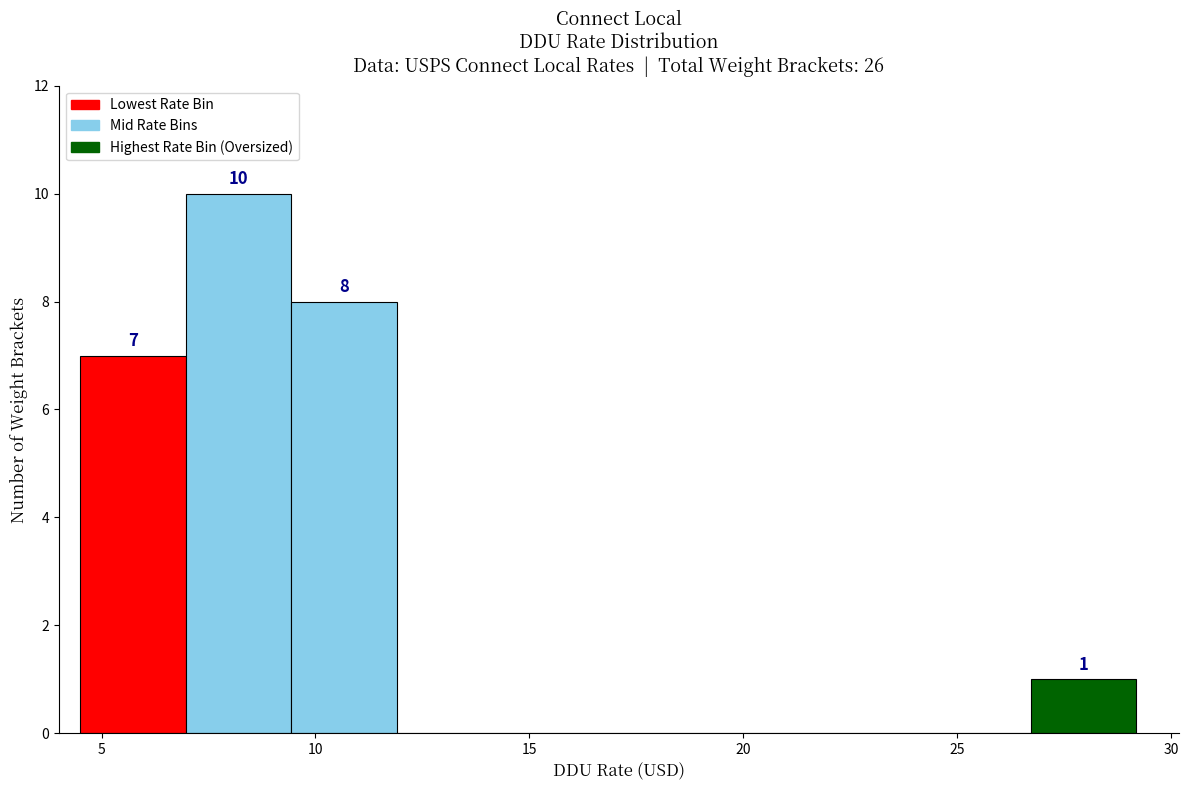

Which range on the x-axis has the tallest bar?

7.0 to 9.5